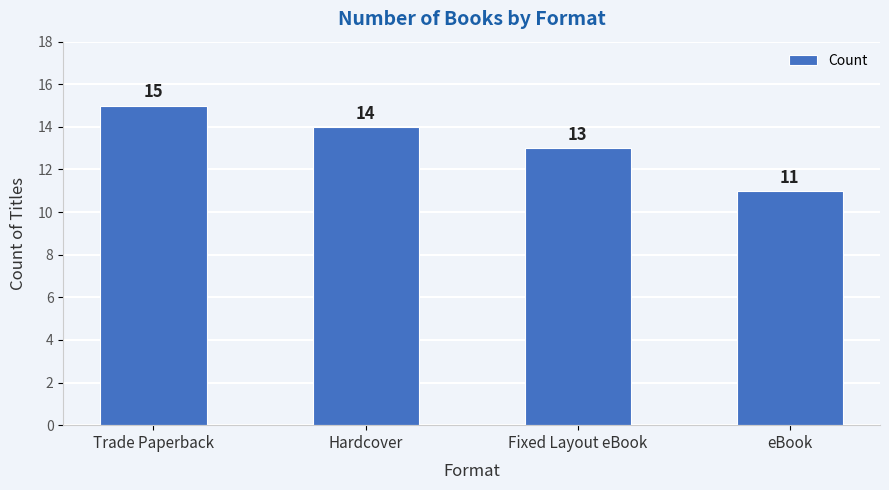

How many series are shown in this chart?

1